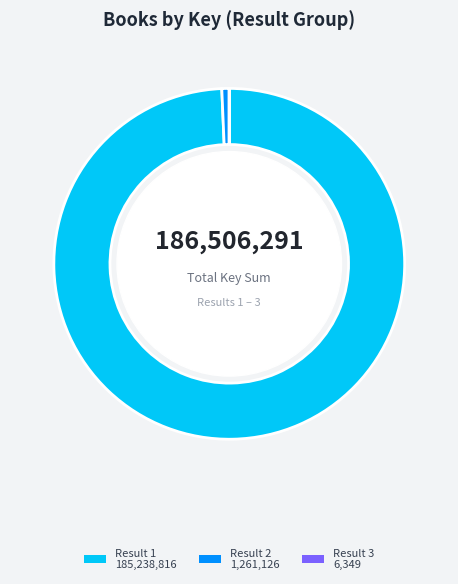

Is there a majority slice in this chart?

Yes